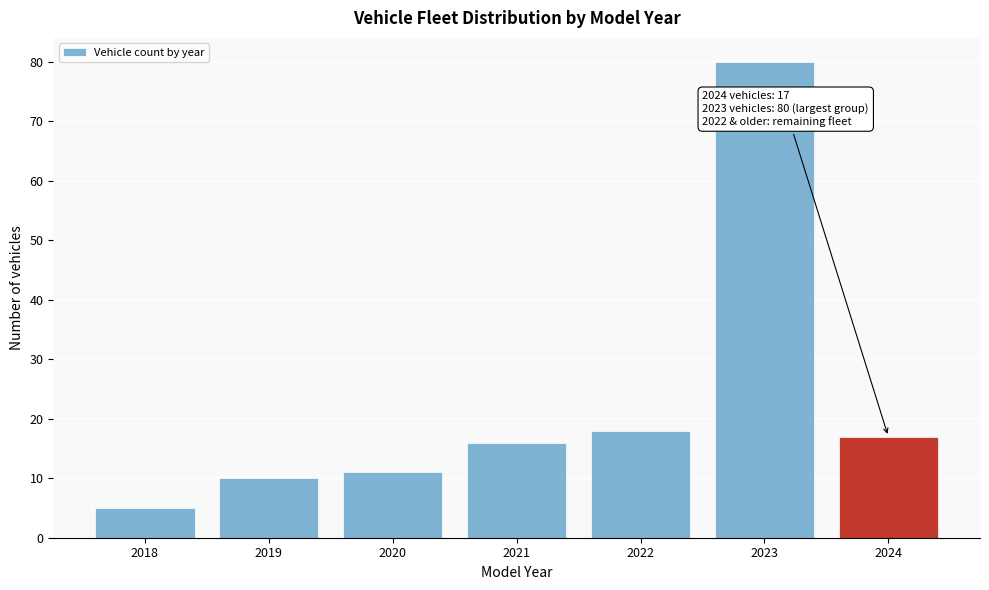

Reading left to right, transcribe all the data shown in this chart.

5	10	11	16	18	80	17